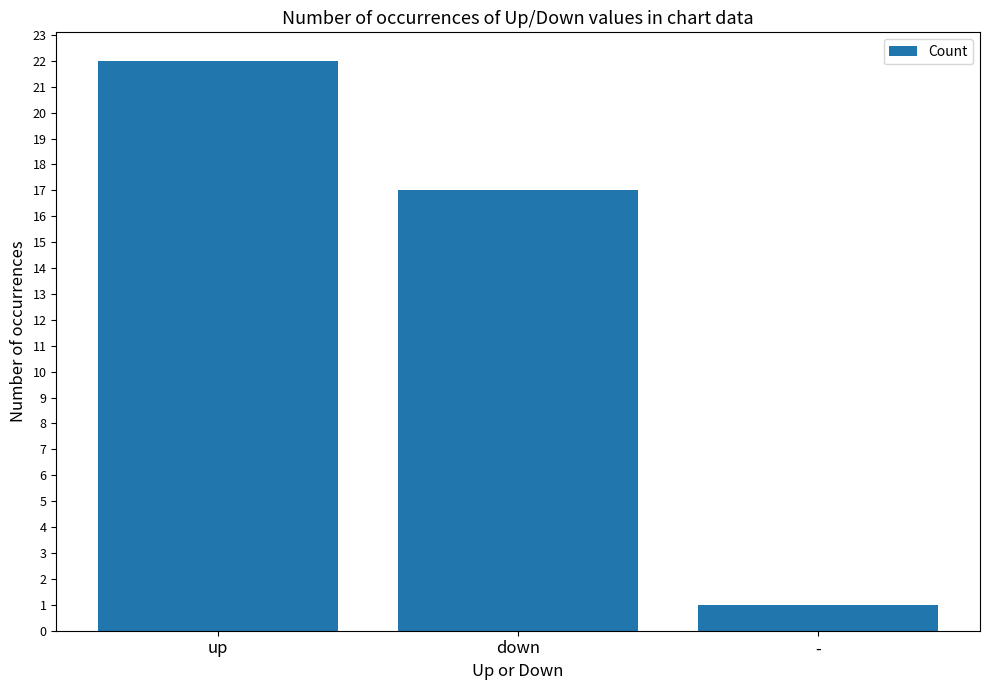

What is the maximum value shown in the chart?

22